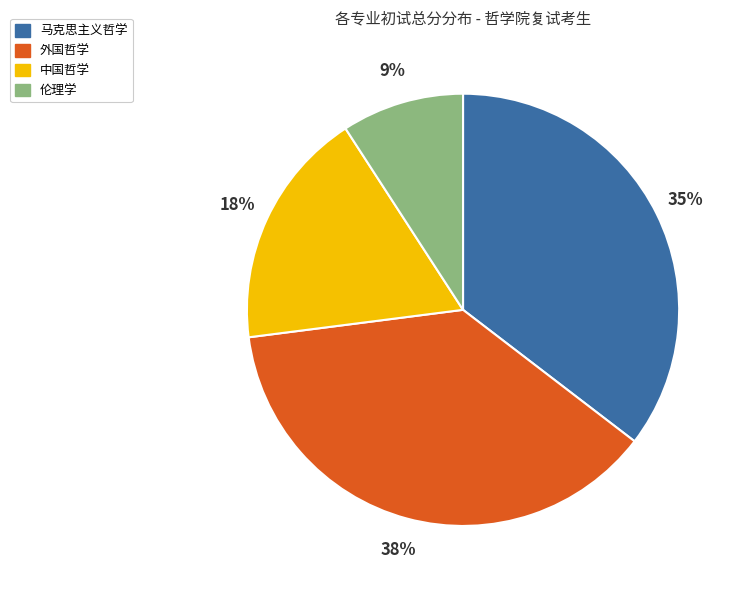

To the nearest percent, what is the average slice percentage?

25%